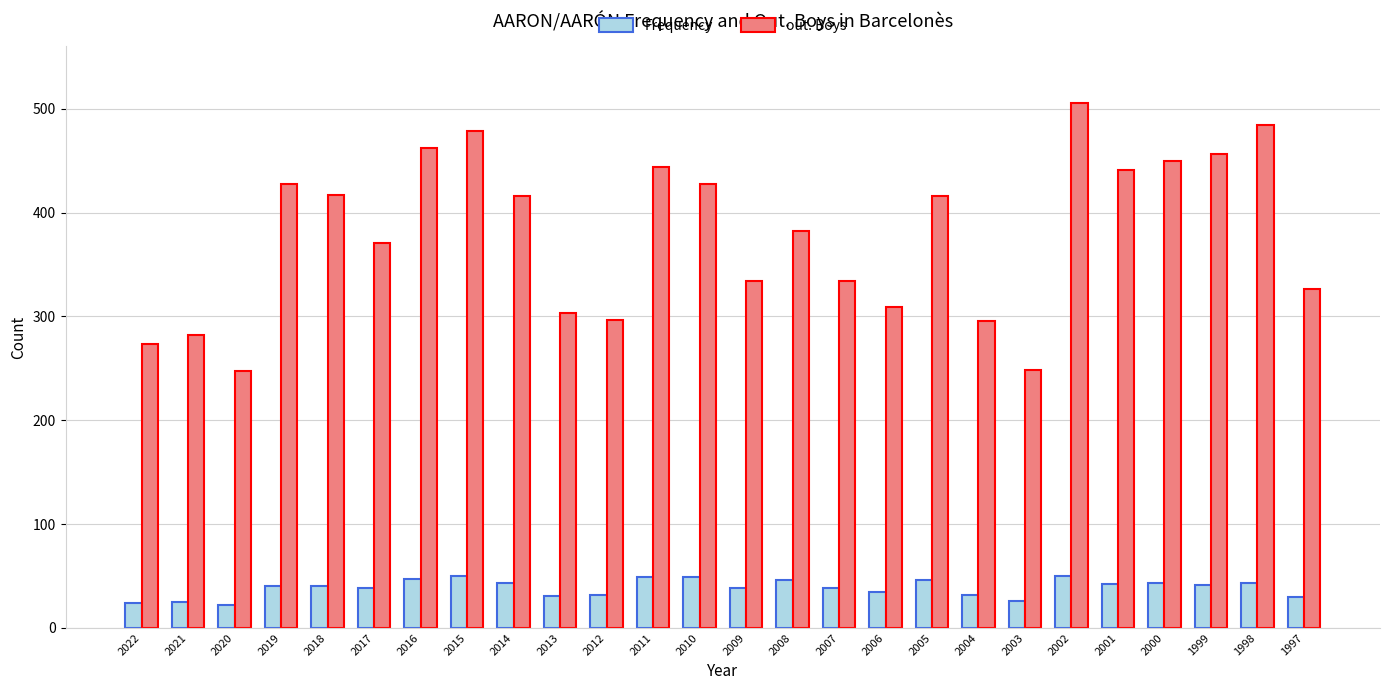

What is the value of the out. Boys bar at the 19th from the left?

296